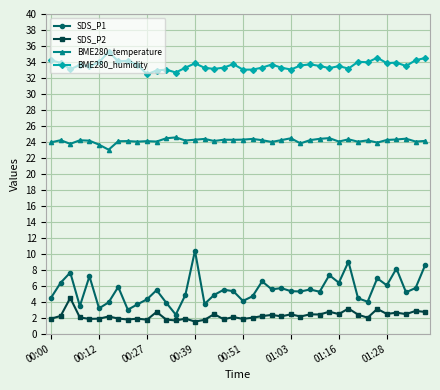

Rank the series by their maximum value, from highest to lowest.

BME280_humidity, BME280_temperature, SDS_P1, SDS_P2